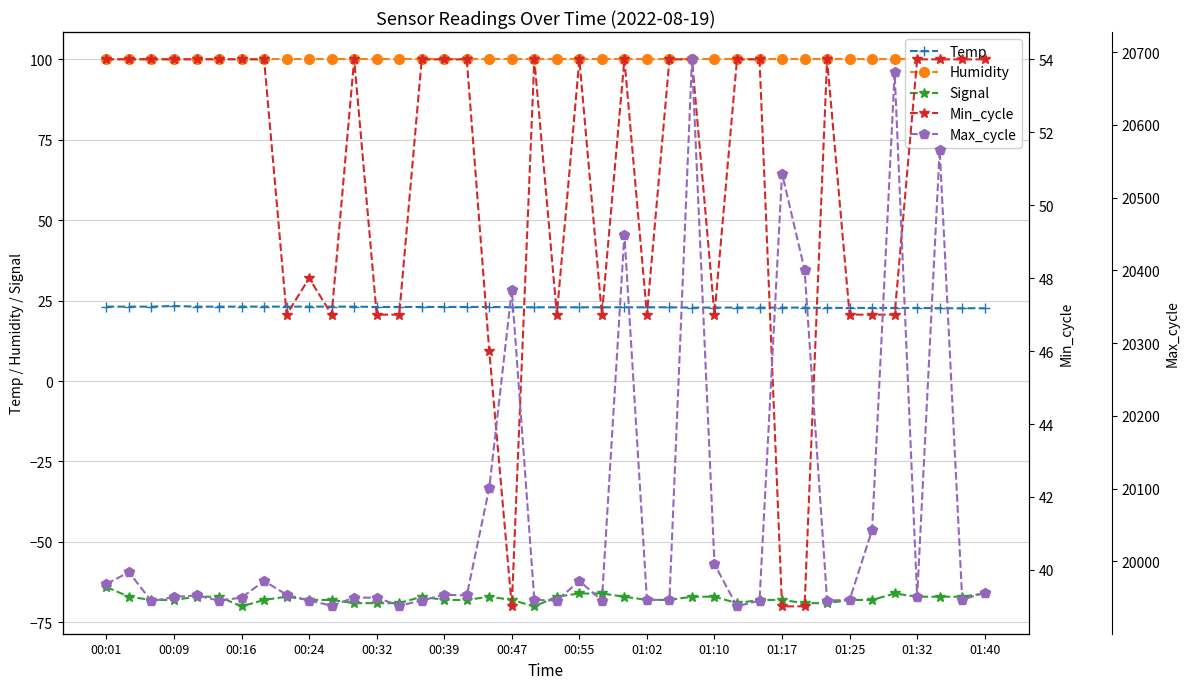

Count the Temp values in the range 22 to 23.

28